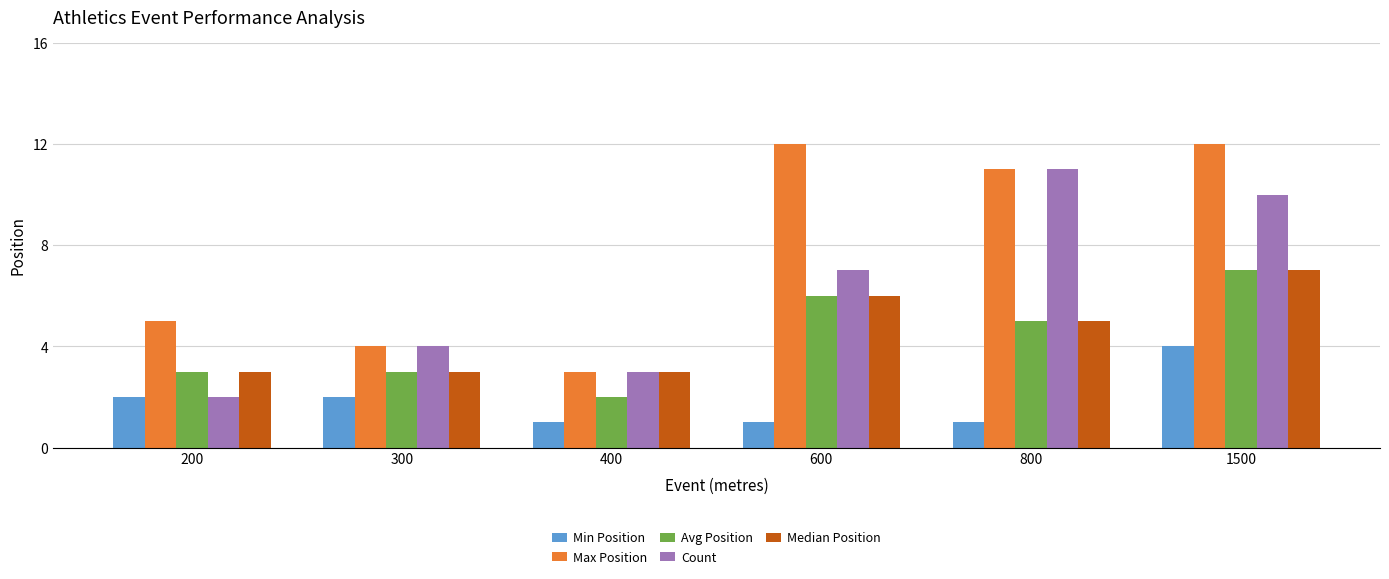

How many data points does each series have?

6